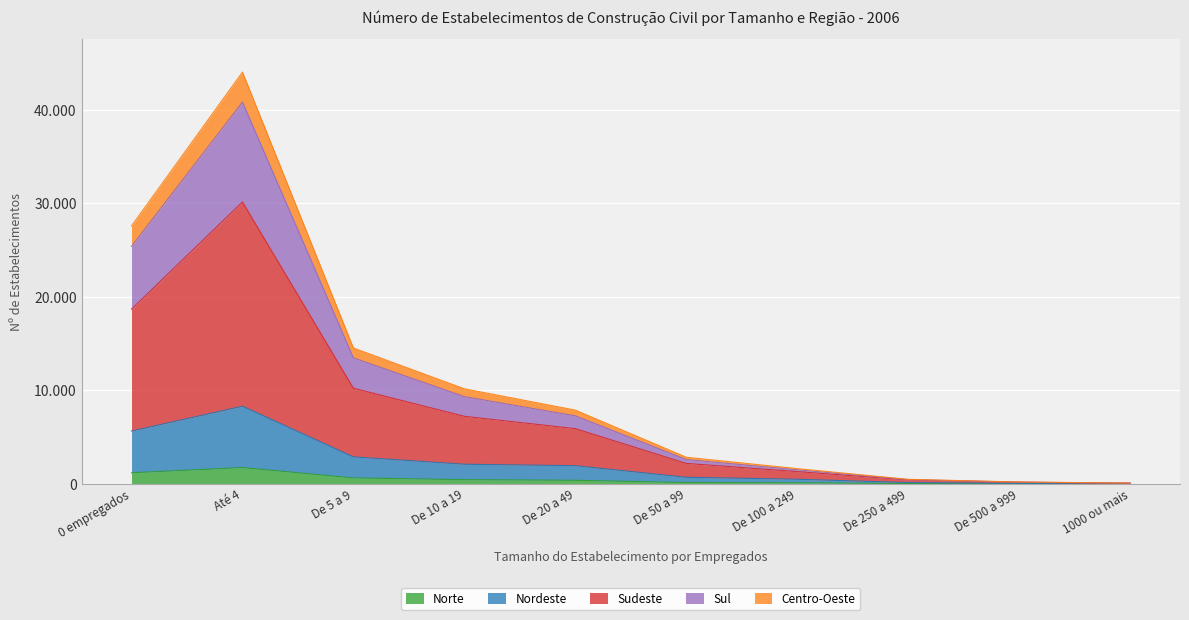

Reading right to left, extract all data points from this chart.

Norte: 1000 ou mais=4	De 500 a 999=12	De 250 a 499=30	De 100 a 249=112	De 50 a 99=138	De 20 a 49=377	De 10 a 19=445	De 5 a 9=631	Até 4=1737	0 empregados=1181
Nordeste: 1000 ou mais=16	De 500 a 999=52	De 250 a 499=134	De 100 a 249=490	De 50 a 99=701	De 20 a 49=1940	De 10 a 19=2096	De 5 a 9=2879	Até 4=8299	0 empregados=5645
Sudeste: 1000 ou mais=69	De 500 a 999=162	De 250 a 499=417	De 100 a 249=1309	De 50 a 99=2183	De 20 a 49=5903	De 10 a 19=7221	De 5 a 9=10223	Até 4=30148	0 empregados=18685
Sul: 1000 ou mais=73	De 500 a 999=180	De 250 a 499=453	De 100 a 249=1497	De 50 a 99=2596	De 20 a 49=7274	De 10 a 19=9327	De 5 a 9=13473	Até 4=40834	0 empregados=25406
Centro-Oeste: 1000 ou mais=78	De 500 a 999=196	De 250 a 499=479	De 100 a 249=1626	De 50 a 99=2842	De 20 a 49=7884	De 10 a 19=10164	De 5 a 9=14527	Até 4=44042	0 empregados=27588